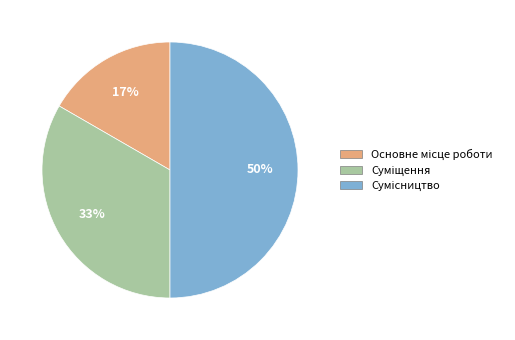

To the nearest percent, what is the difference between the largest and smallest slice percentages?

33%